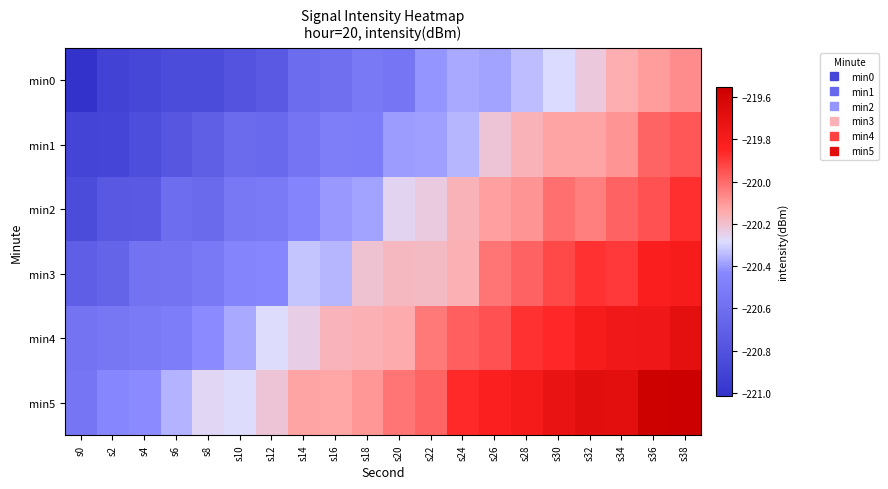

How many data points does each series have?

20